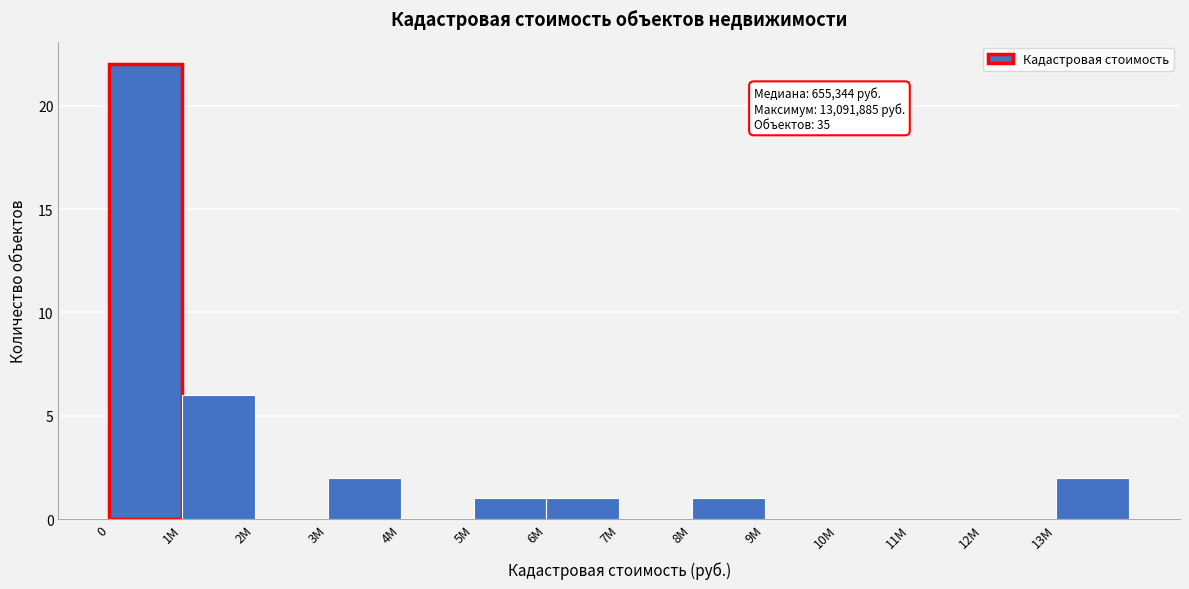

Reading right to left, transcribe all the data shown in this chart.

13М=2	12М=0	11М=0	10М=0	9М=0	8М=1	7М=0	6М=1	5М=1	4М=0	3М=2	2М=0	1М=6	0=22